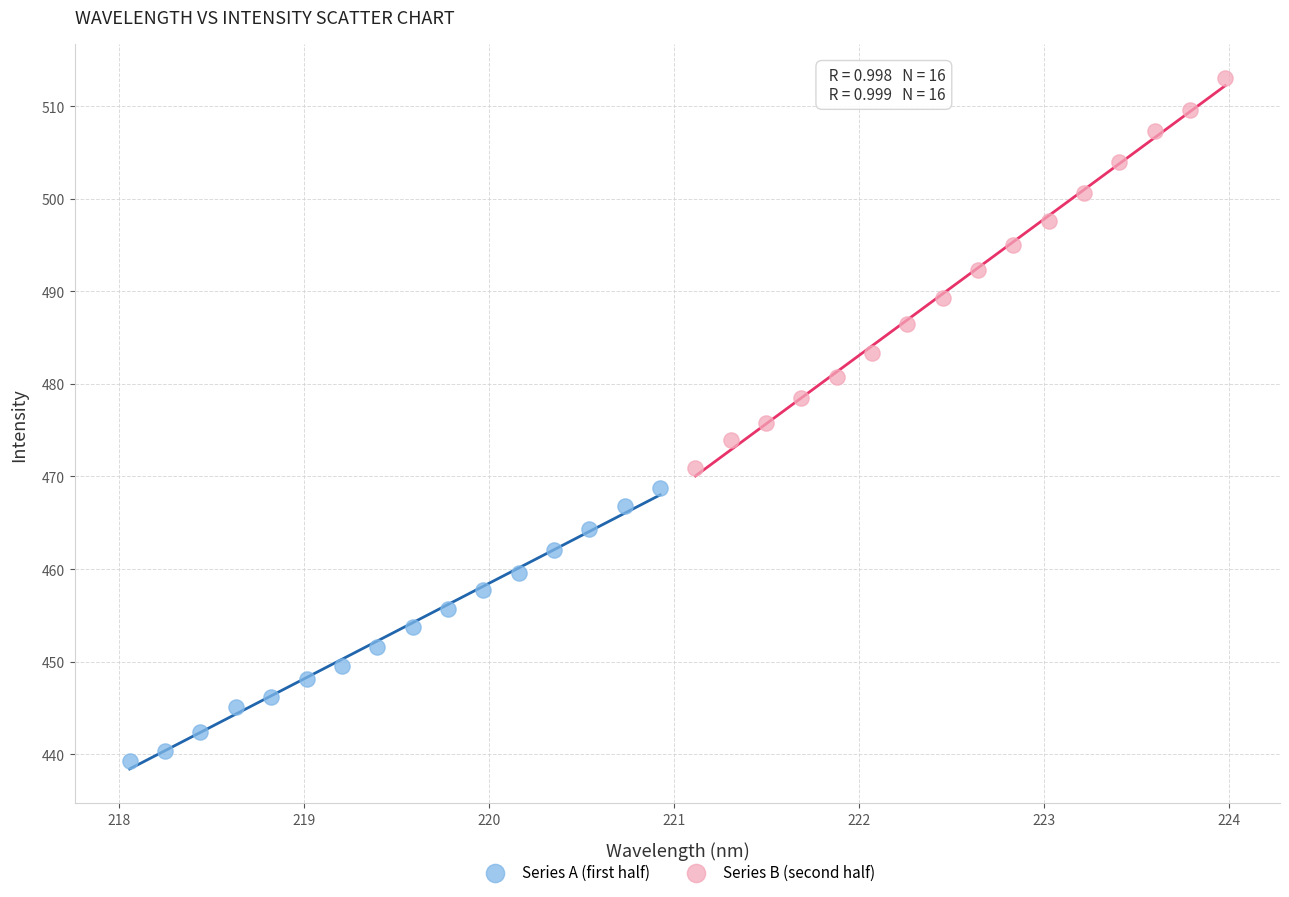

Which series contains the lowest Y value?

Series A (first half)